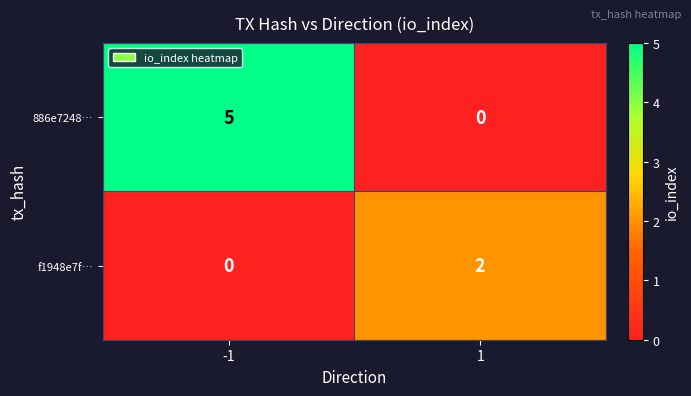

What is the difference between the maximum and minimum values in the 886e7248… series?

5